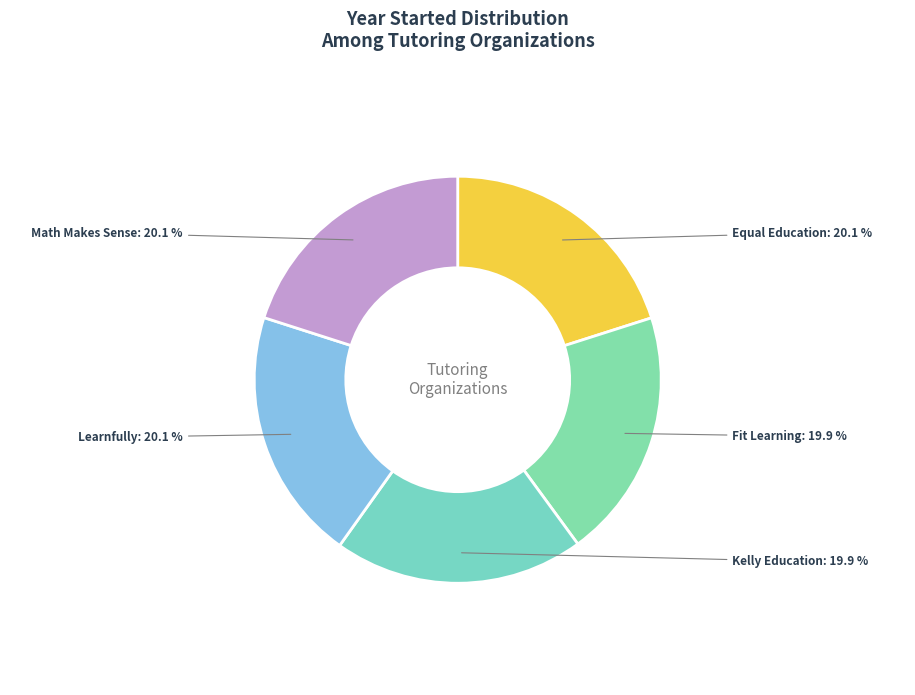

To the nearest percent, what percentage of the pie is Kelly Education?

20%